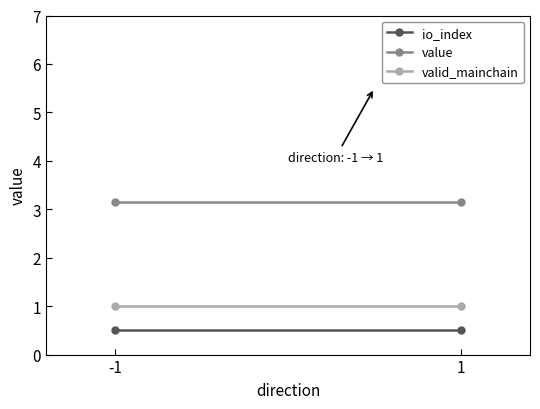

How many lines are shown in the chart?

3